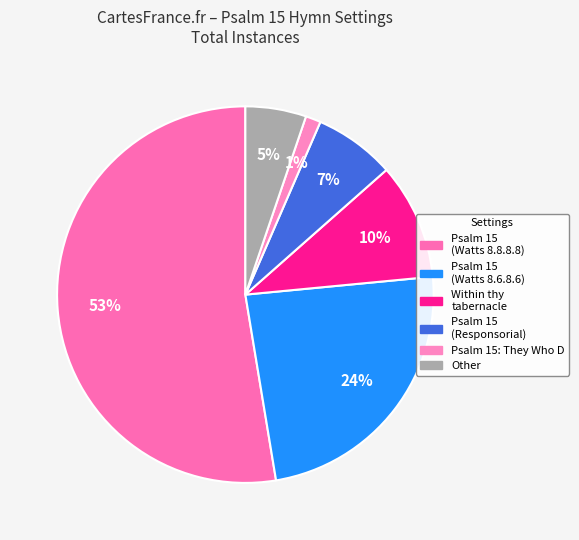

How many slices are in this pie chart?

6